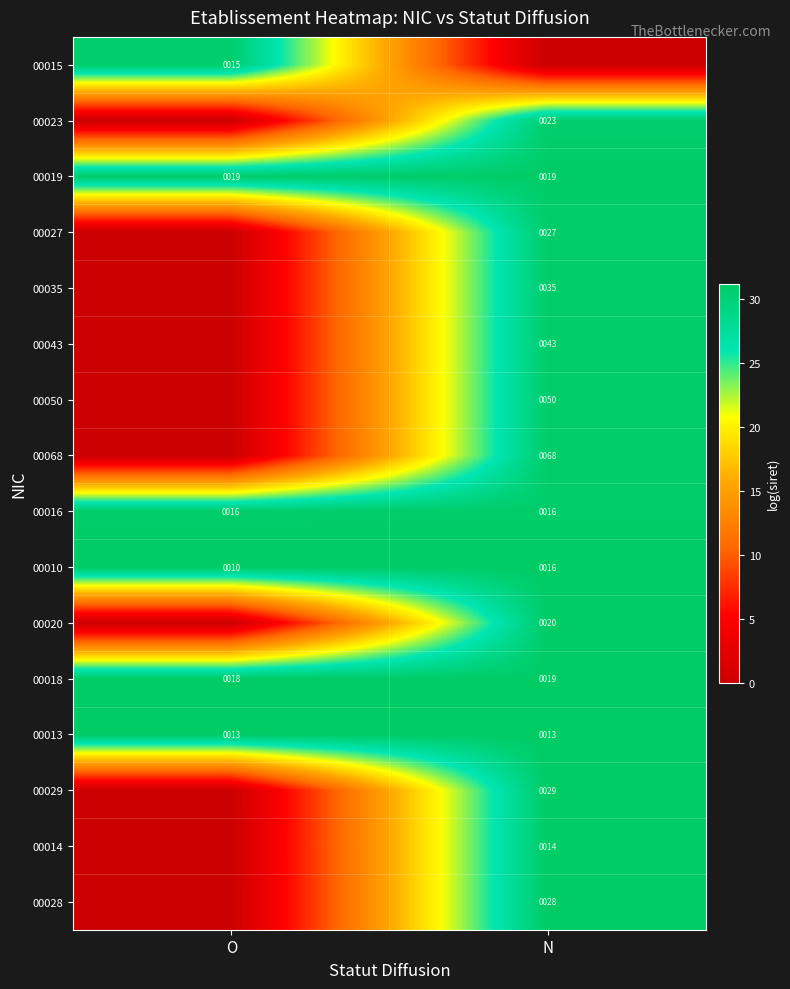

Is it true that 00016 equals 22 at N?

False